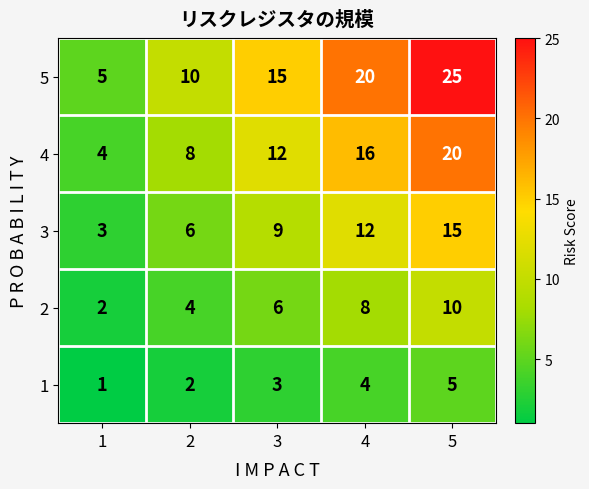

At which label is 1 closest to 3?

3